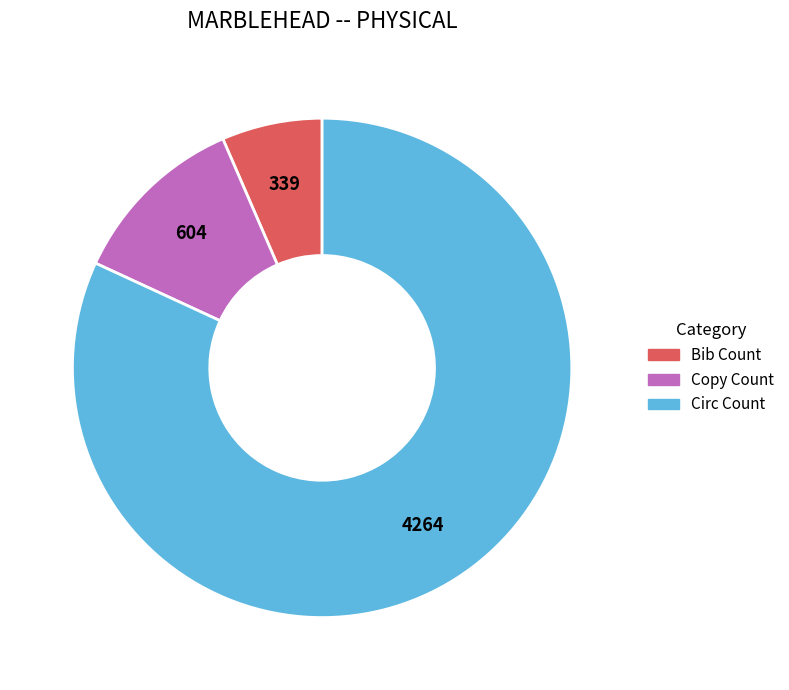

The Circ Count slice represents 91% of the pie. True or false?

False